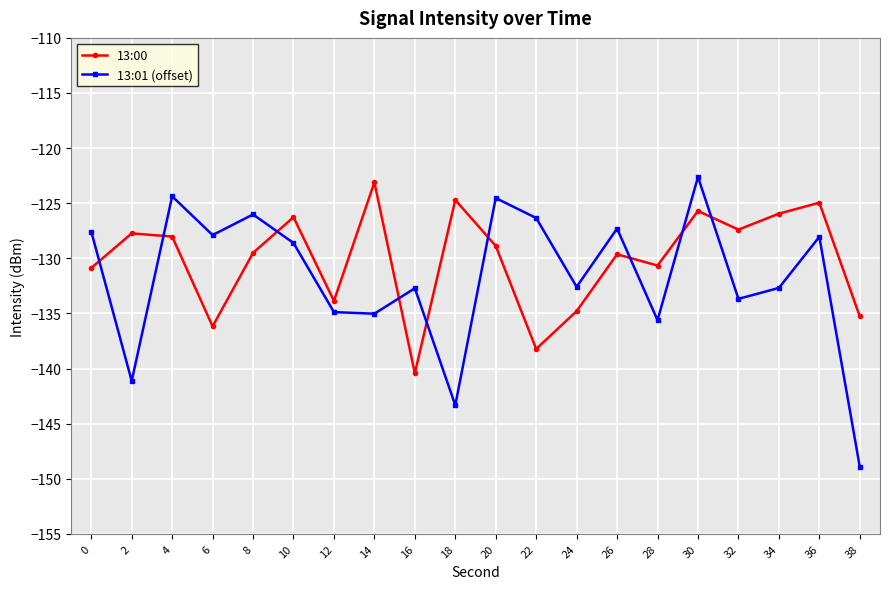

How many intersections are there between 13:01 (offset) and 13:00?

9